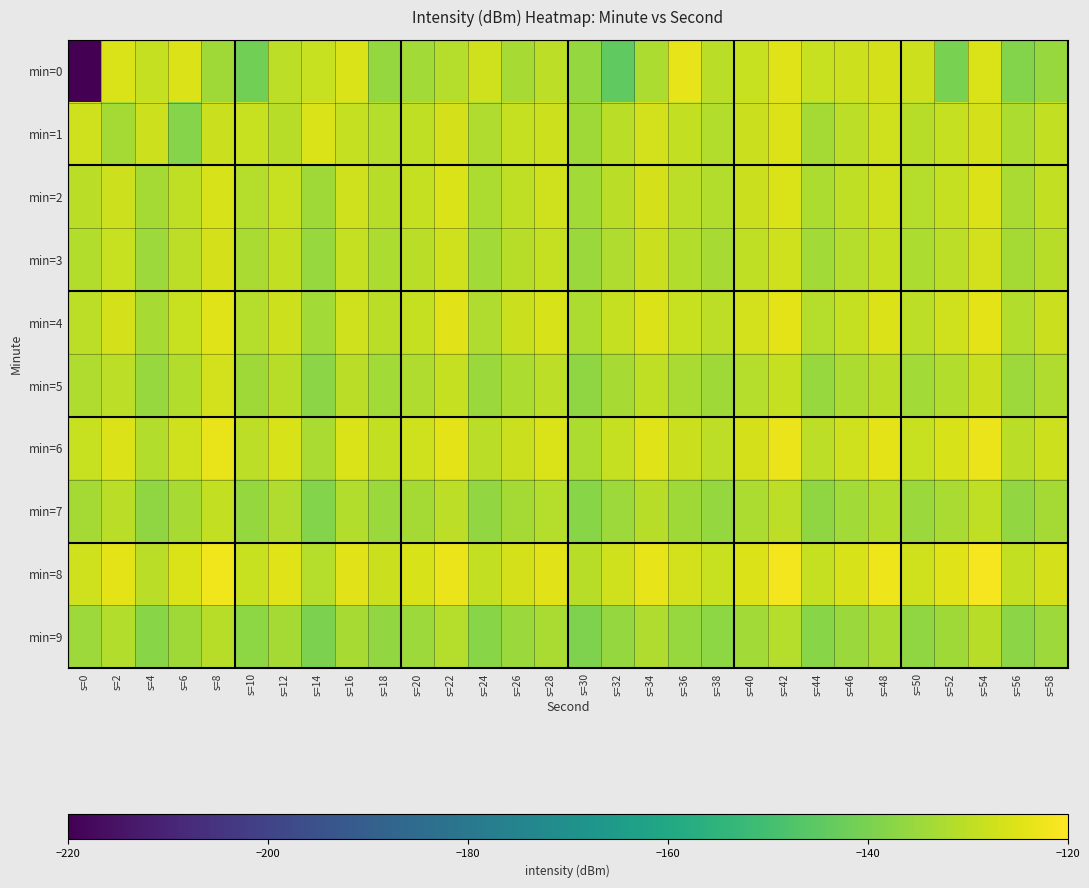

Which series has the largest total across all categories?

min=8